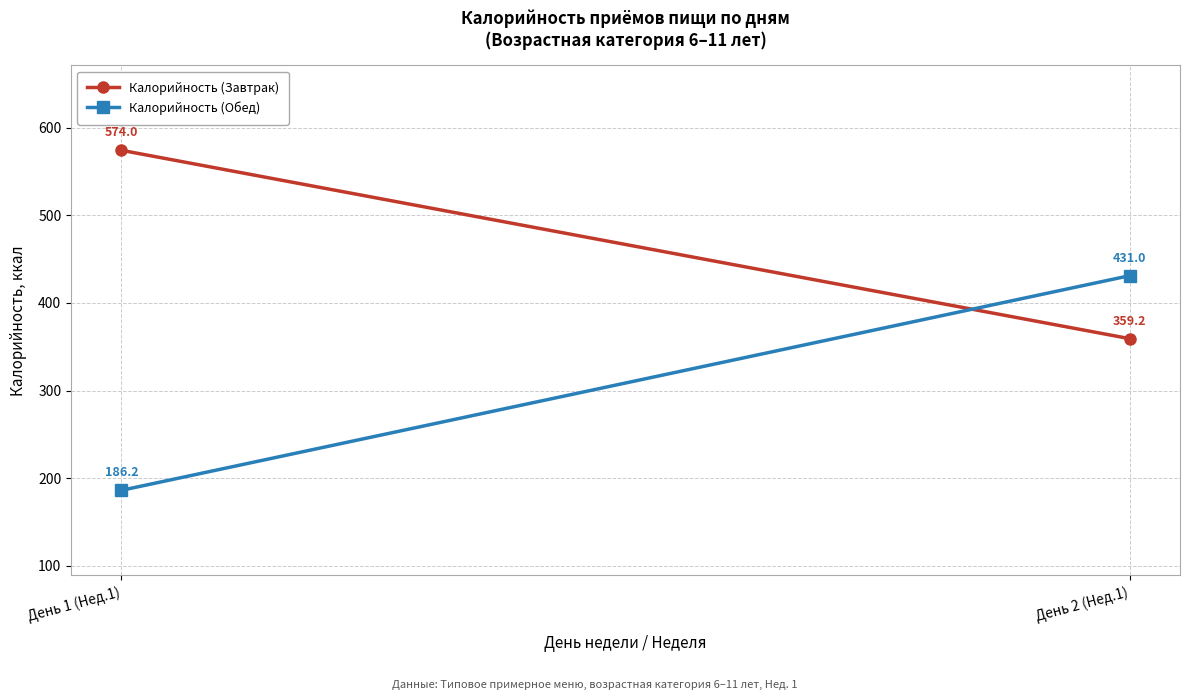

What is the average value of the Калорийность (Завтрак) series?

466.6